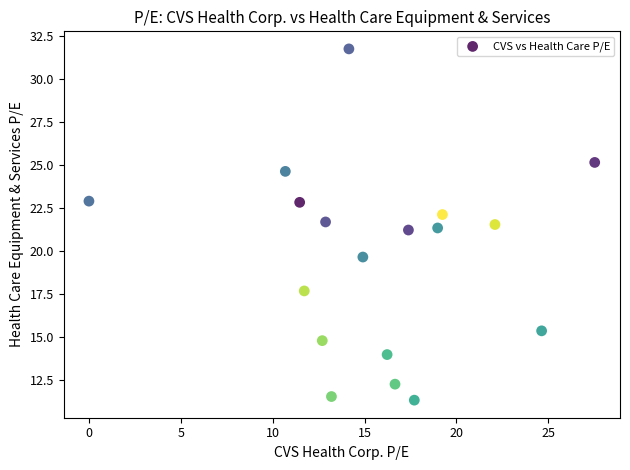

What is the range of X values (max minus min)?

27.5